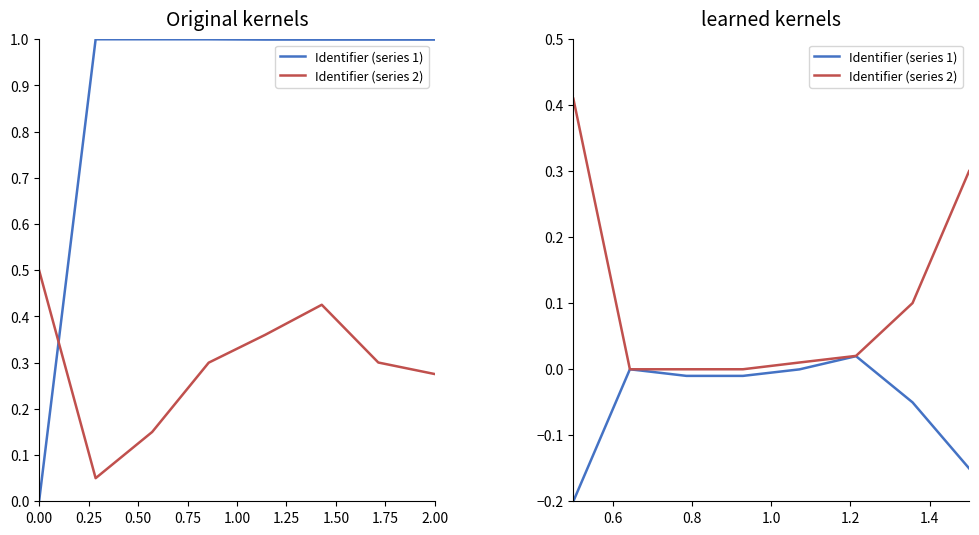

True or false: Identifier (series 1) and Identifier (series 2) intersect in this chart.

False